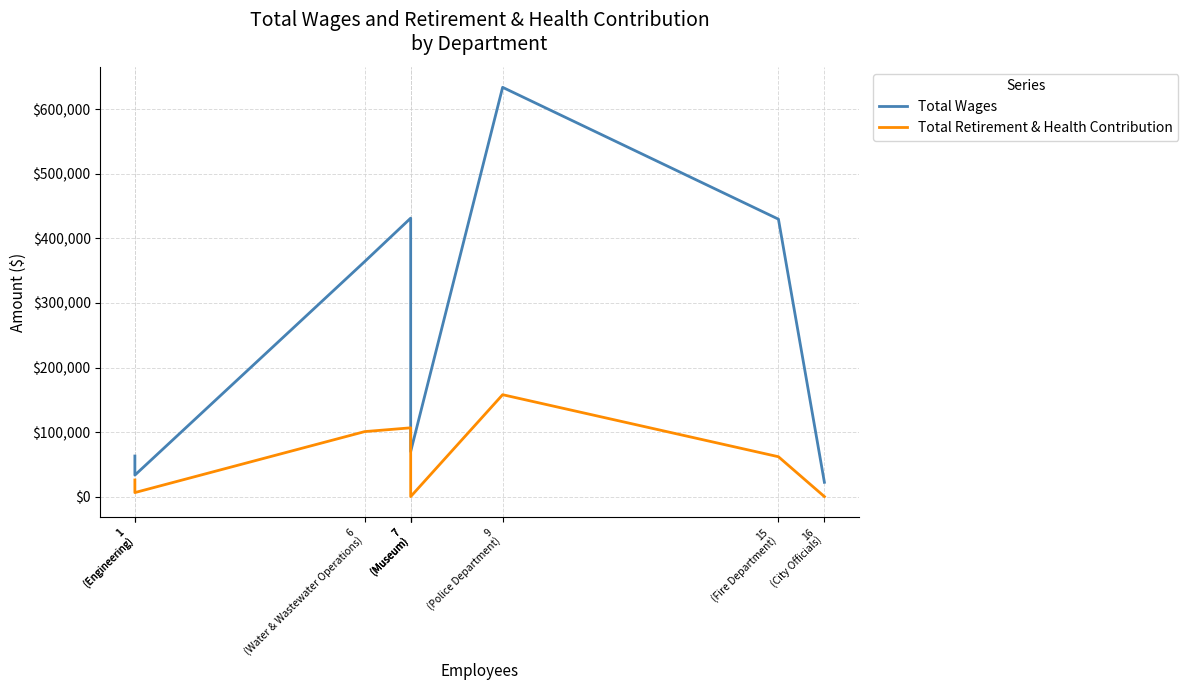

Count the number of data series in this chart.

2